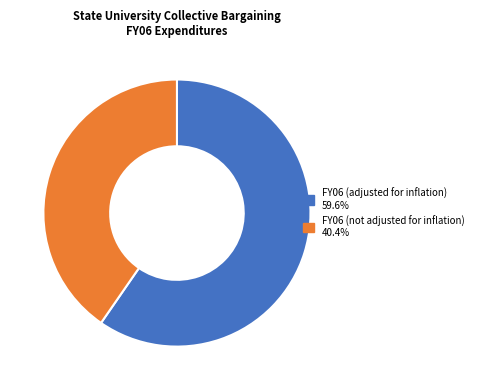

Is the sum of FY06 (not adjusted for inflation) and FY06 (adjusted for inflation) greater than half?

Yes